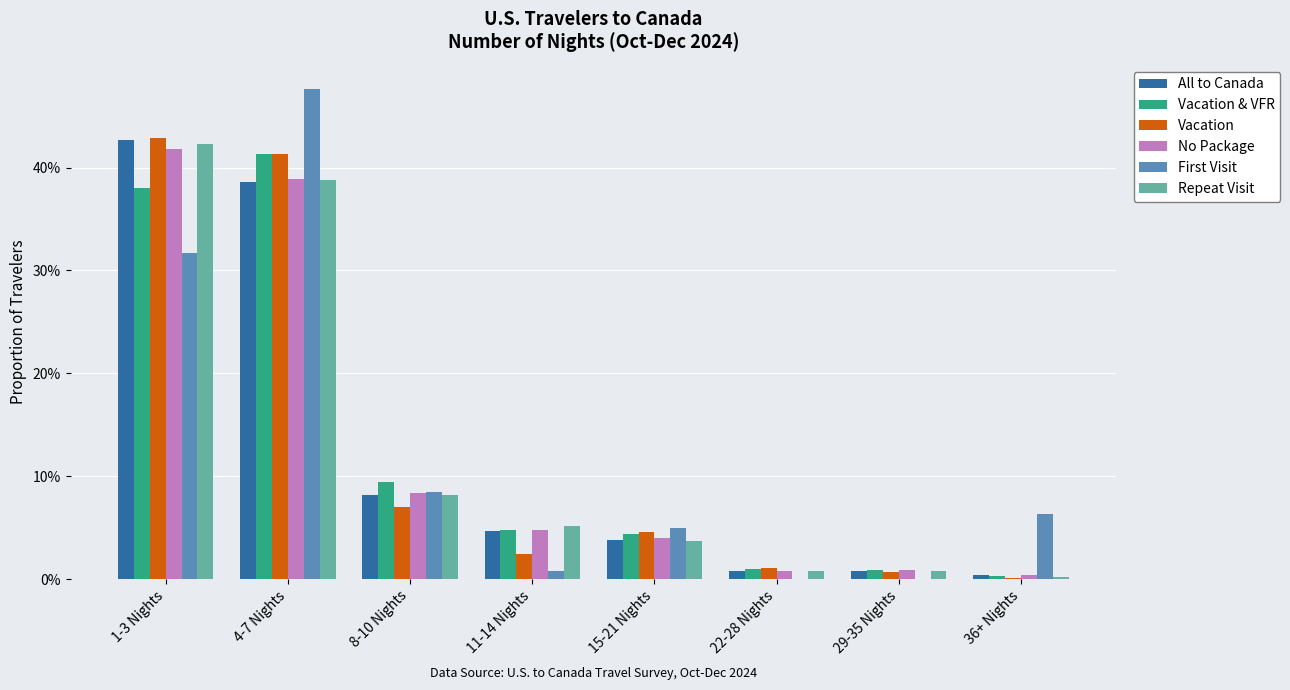

What is the highest value of the Repeat Visit series?

0.4